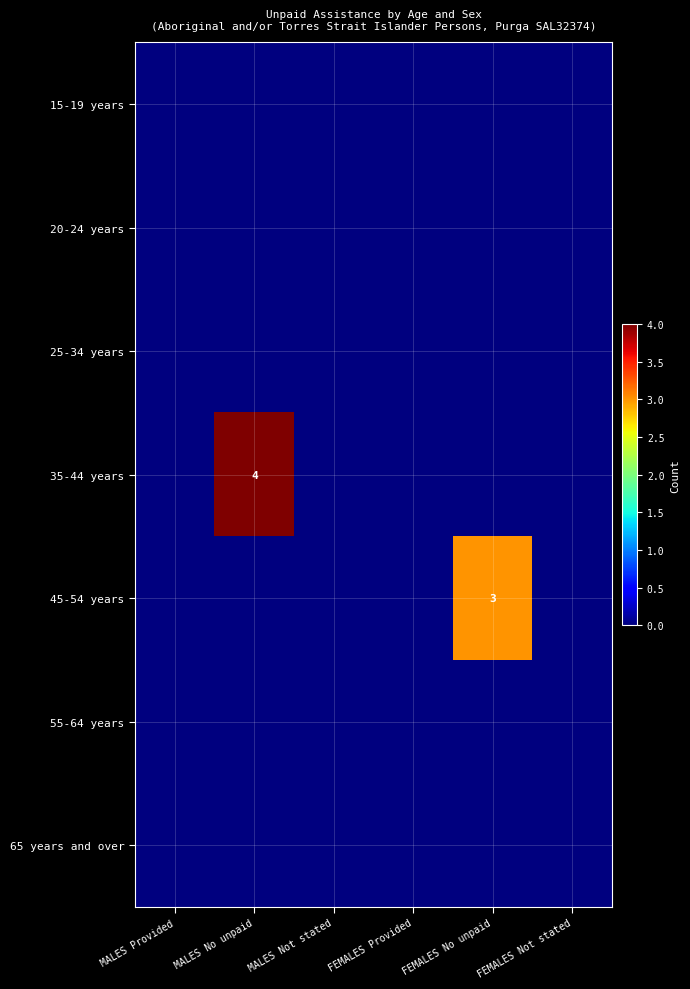

True or false: 35-44 years has a value of 4 at MALES No unpaid.

True